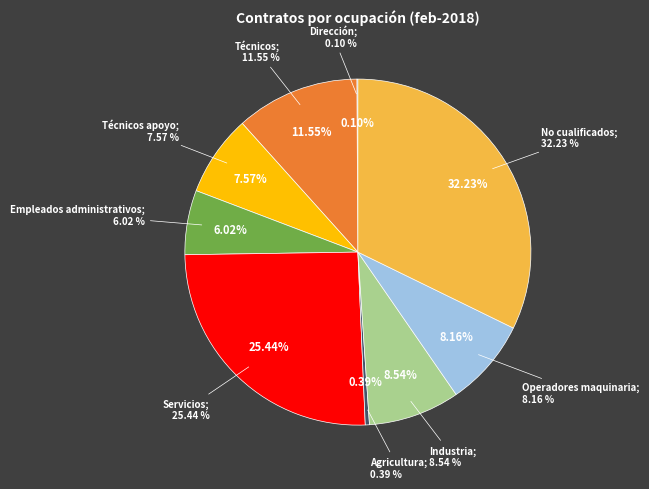

Is Técnicos apoyo the majority of the pie?

No